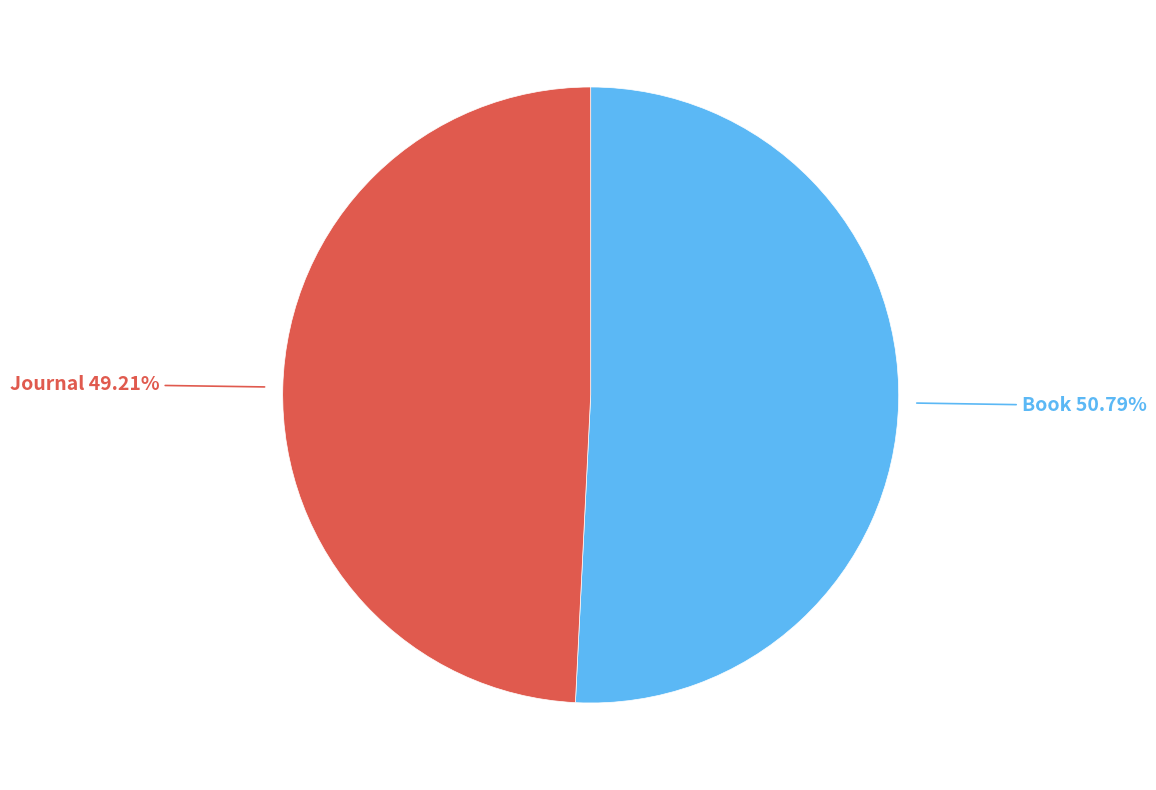

Is there any slice that represents more than half of the pie?

Yes